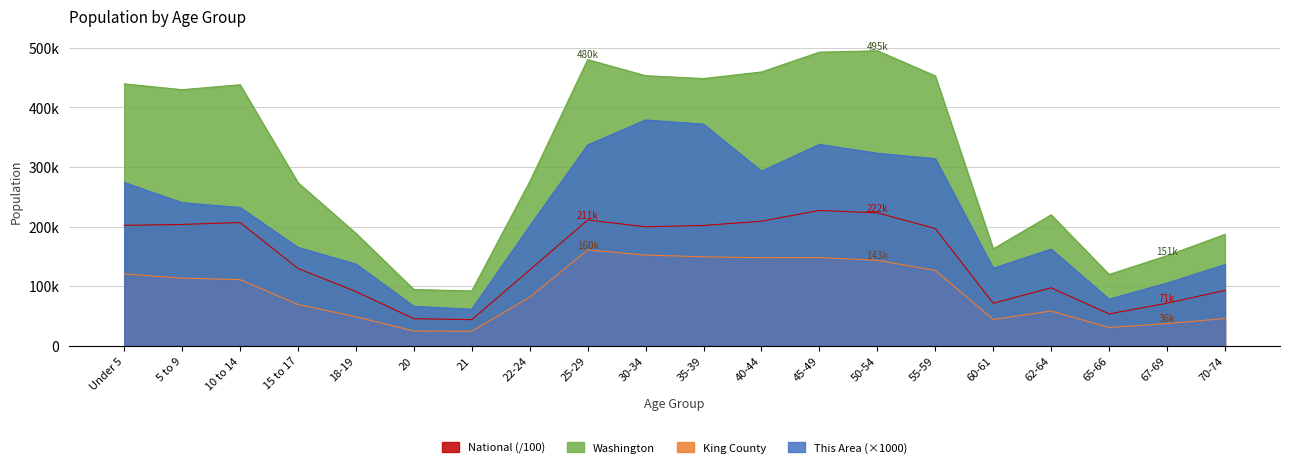

Rank the series at 65-66 from highest to lowest value.

Washington, This Area (×1000), National (/100), King County